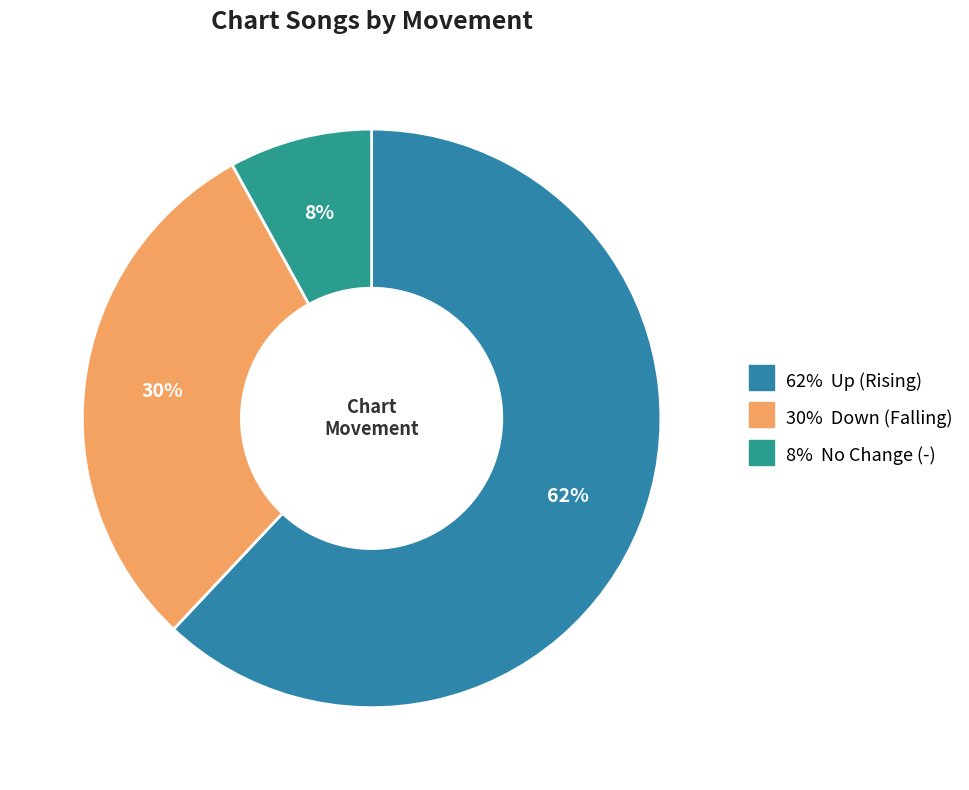

Count the number of slices in the pie.

3